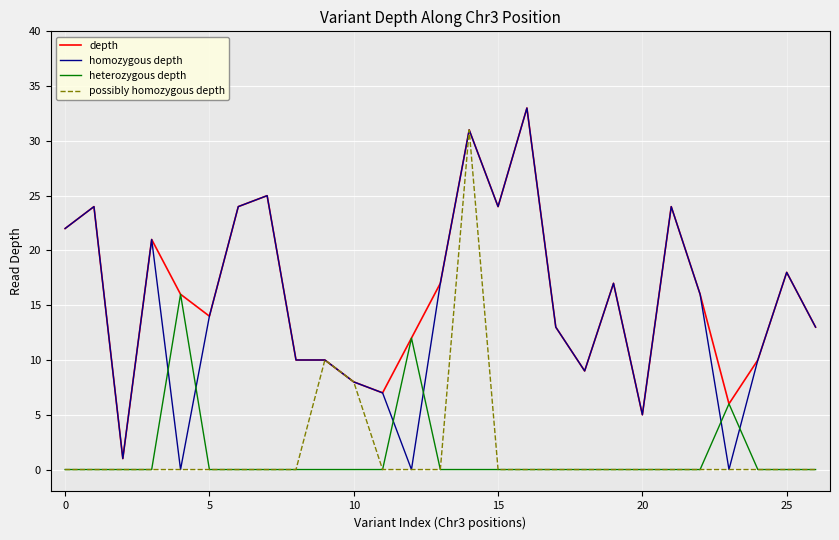

True or false: heterozygous depth and possibly homozygous depth cross at least once.

False